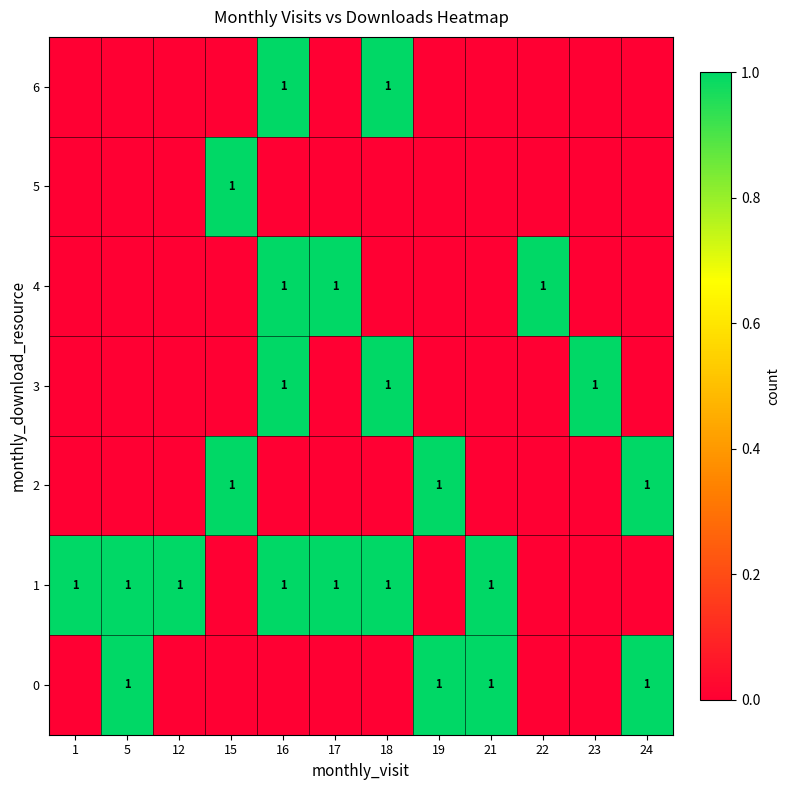

Is it true that row_3 equals 0 at 21?

False